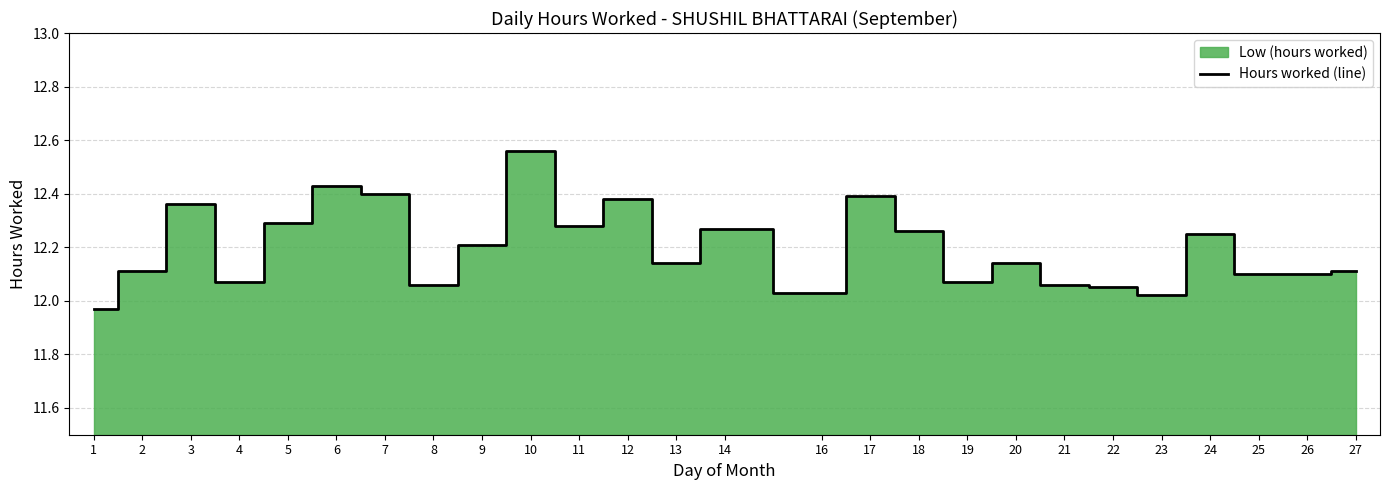

Rank the categories by value from lowest to highest.

1, 23, 16, 22, 8, 21, 4, 19, 25, 26, 2, 27, 13, 20, 9, 24, 18, 14, 11, 5, 3, 12, 17, 7, 6, 10